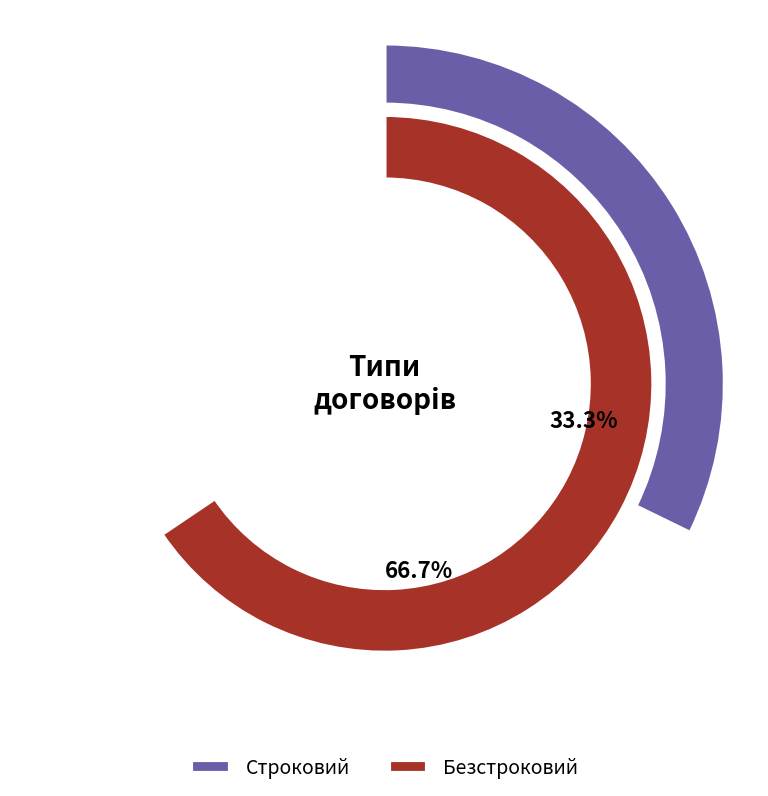

Rank the categories by value from highest to lowest.

Безстроковий, Строковий